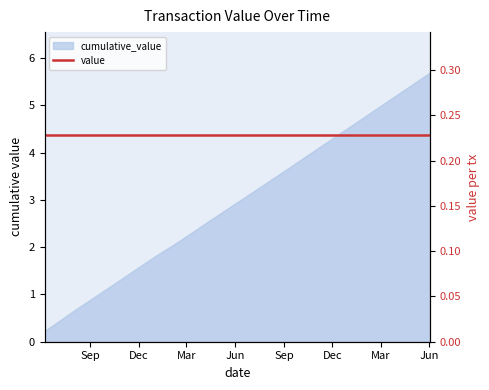

Reading left to right, transcribe all the data shown in this chart.

0.2	0.5	0.7	0.9	1.1	1.4	1.6	1.8	2.1	2.3	2.5	2.7	3.0	3.2	3.4	3.6	3.9	4.1	4.3	4.6	4.8	5.0	5.2	5.5	5.7